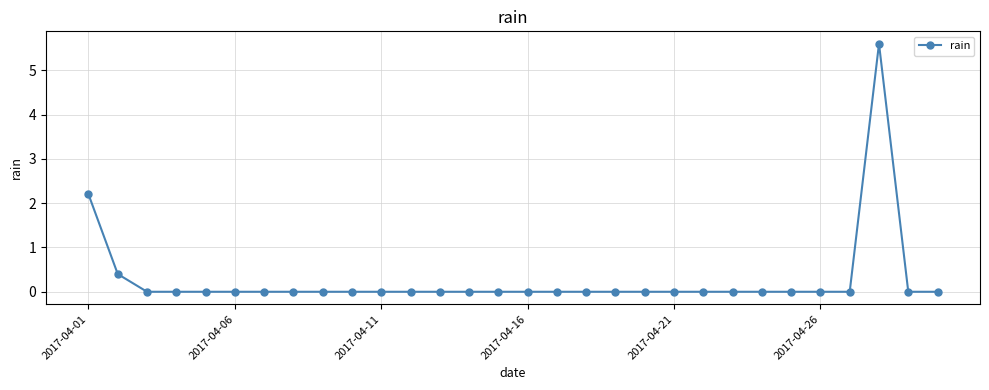

What is the greatest value displayed?

5.6